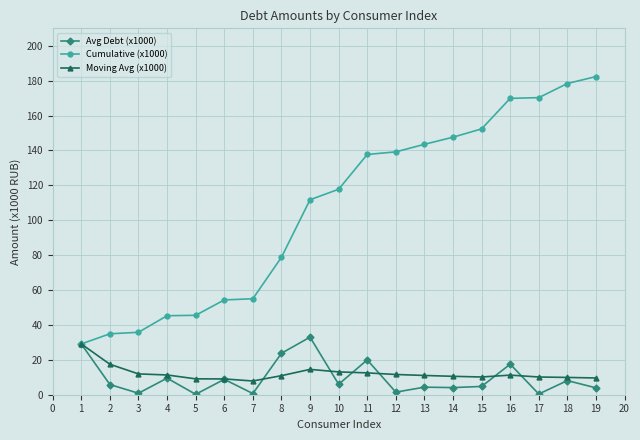

What is the value of the Avg Debt (x1000) point at the 12th from the left?

1.5